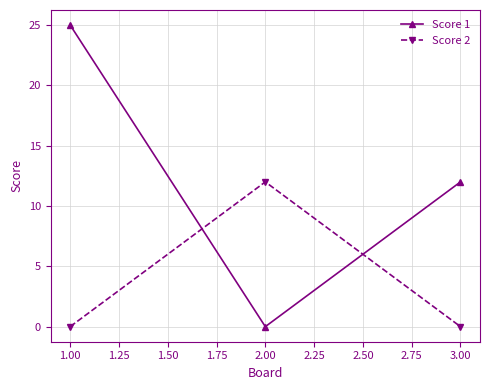

Which series has the widest spread of values?

Score 1